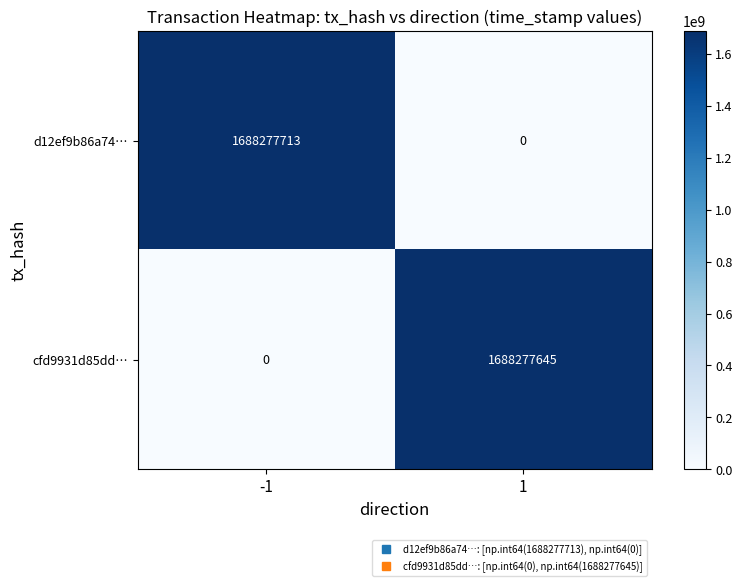

What is the highest value of the cfd9931d85dd… series?

1688277645